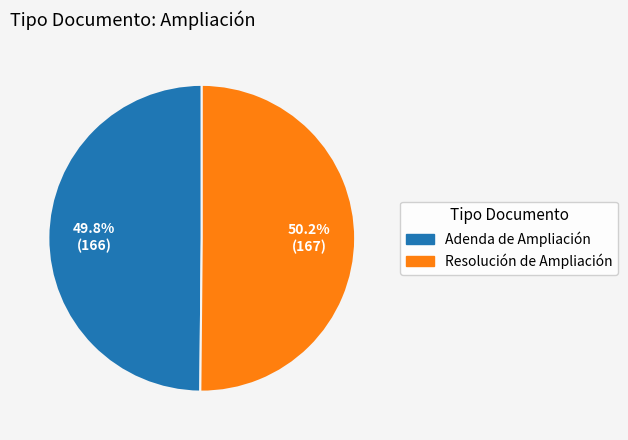

The Adenda de Ampliación slice represents 50% of the pie. True or false?

True